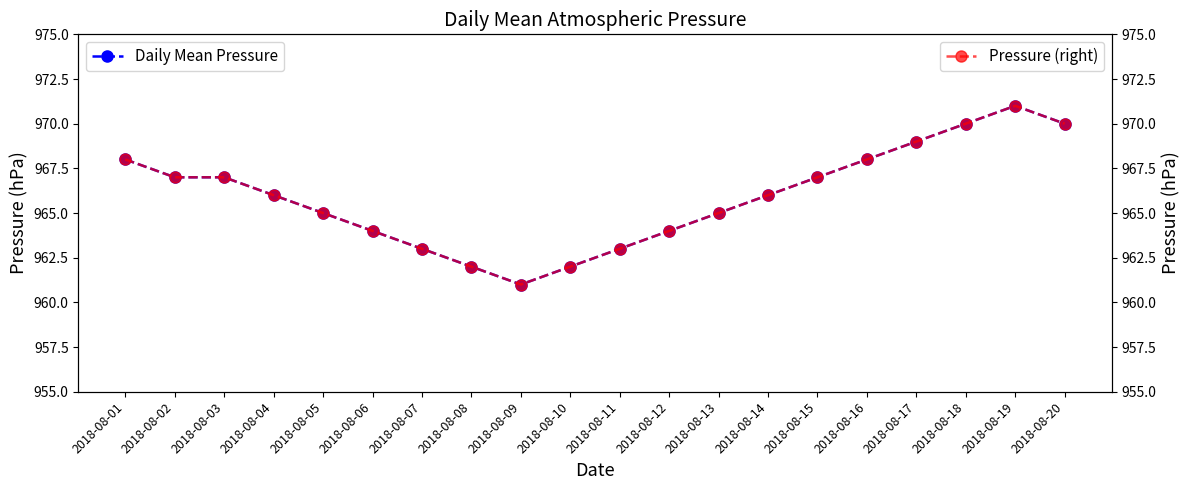

What is the smallest value displayed?

961